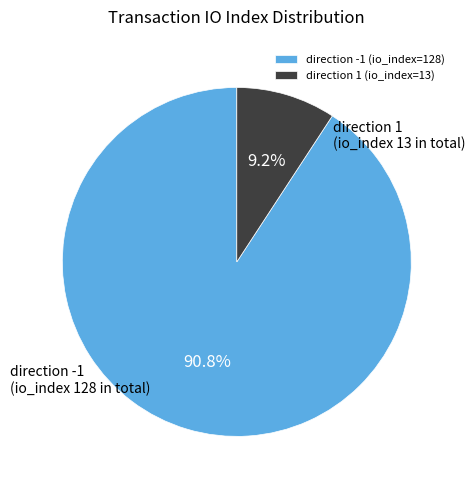

What portion of the pie excludes direction -1 (io_index=128)?

9.2%